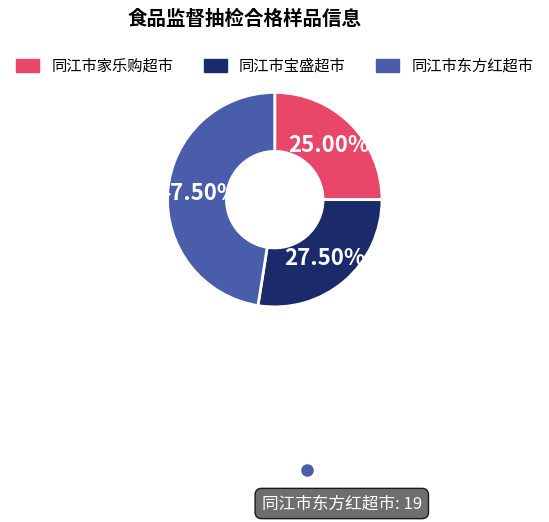

To the nearest percent, what is the combined percentage of 同江市东方红超市 and 同江市家乐购超市?

72%